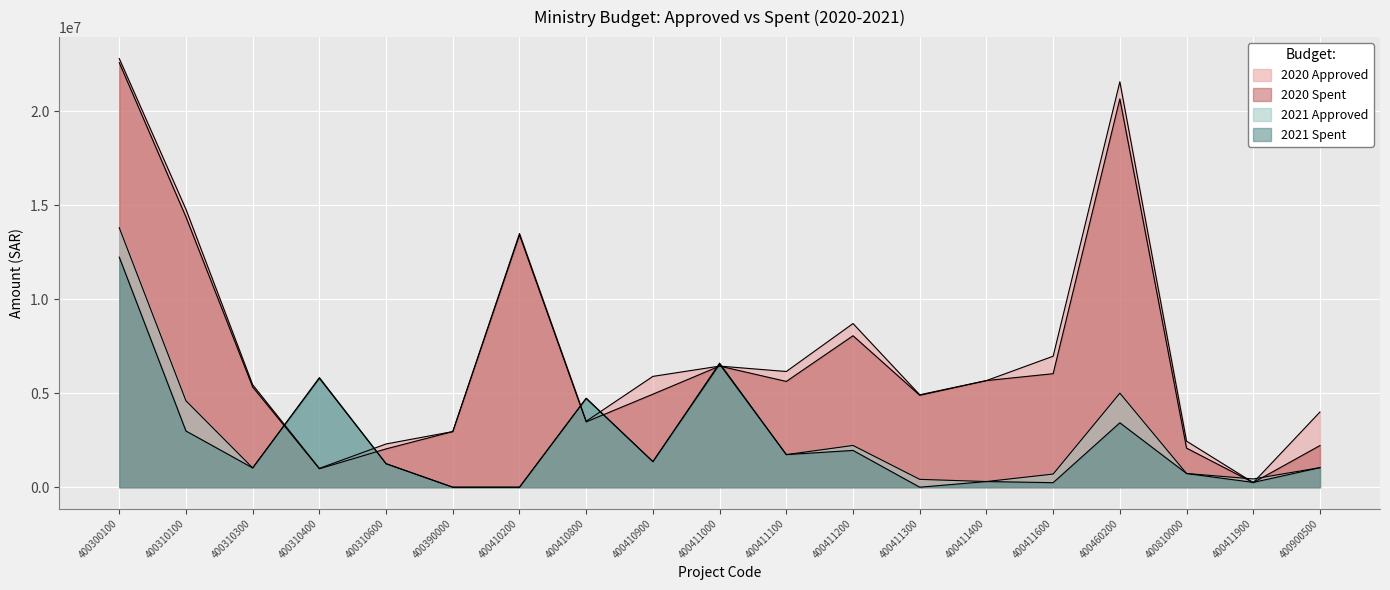

Where do 2020 Approved and 2021 Approved first cross each other?

400310300 and 400310400